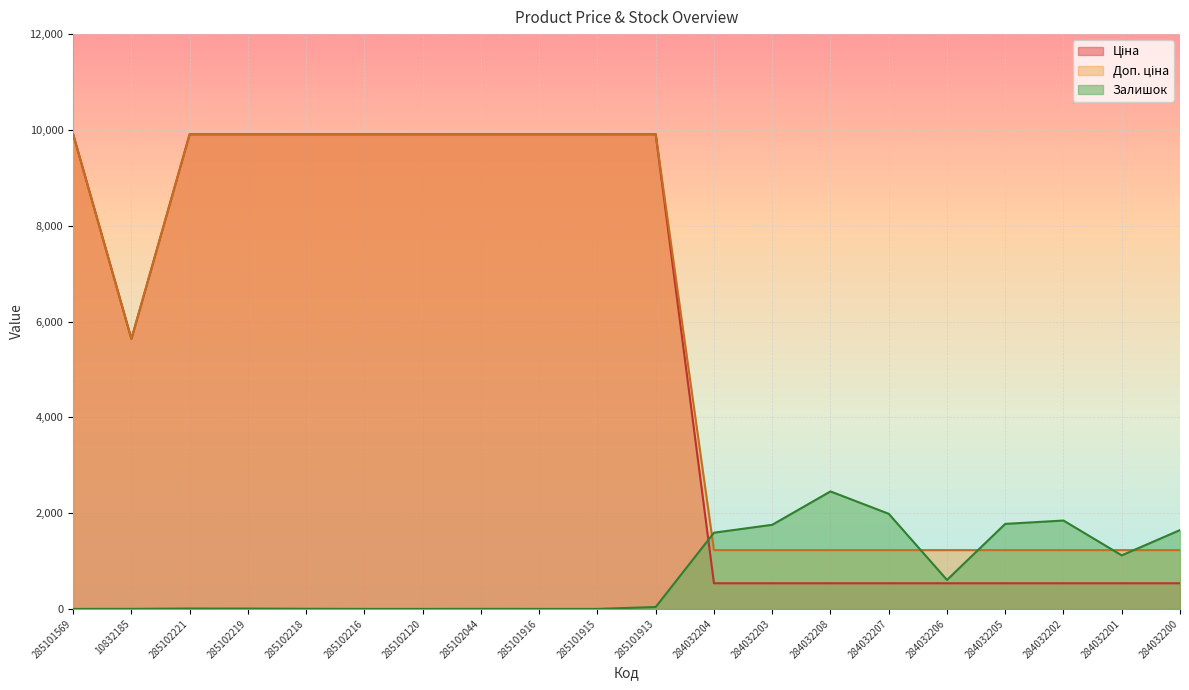

At which category is the sum across all series the highest?

285101913